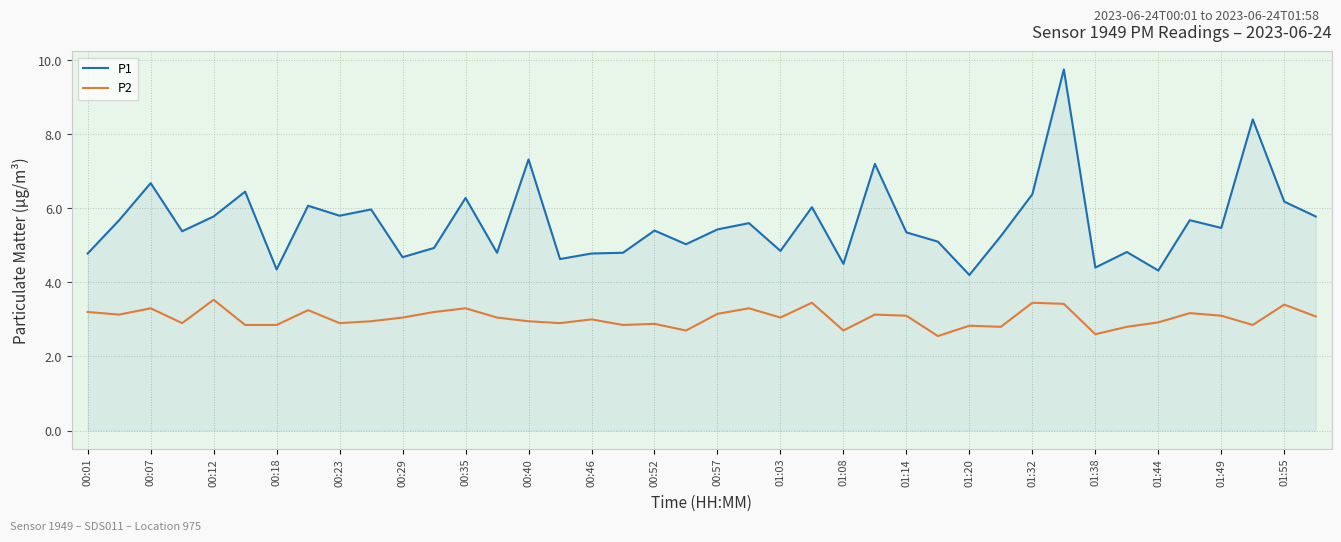

Which series has the largest range (max minus min)?

P1